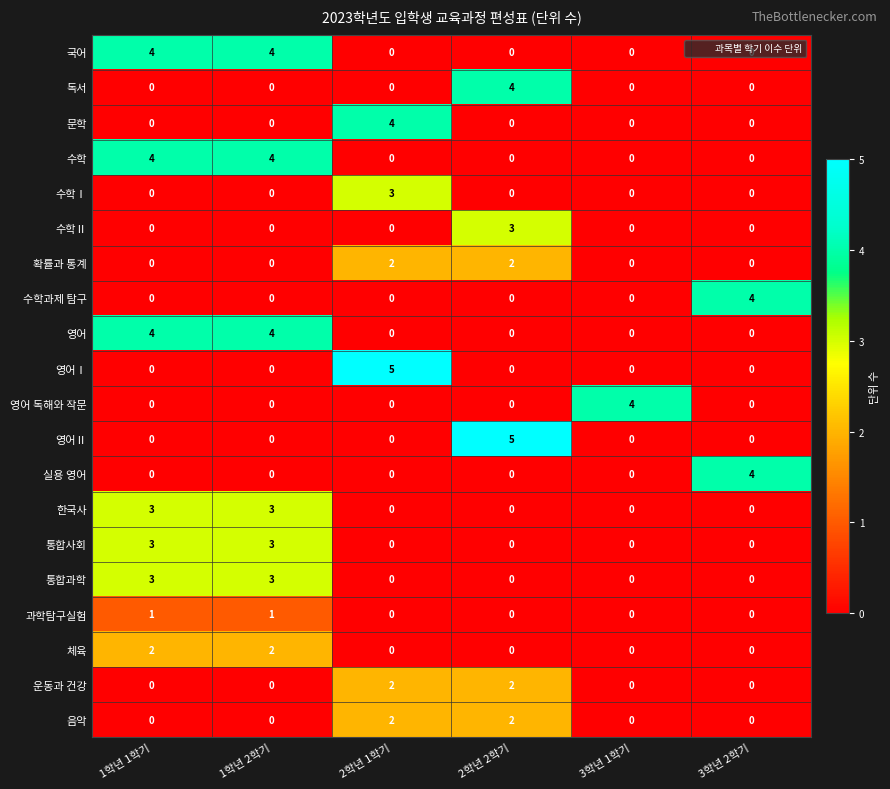

What is the difference between the highest and lowest values at 2학년 1학기?

5